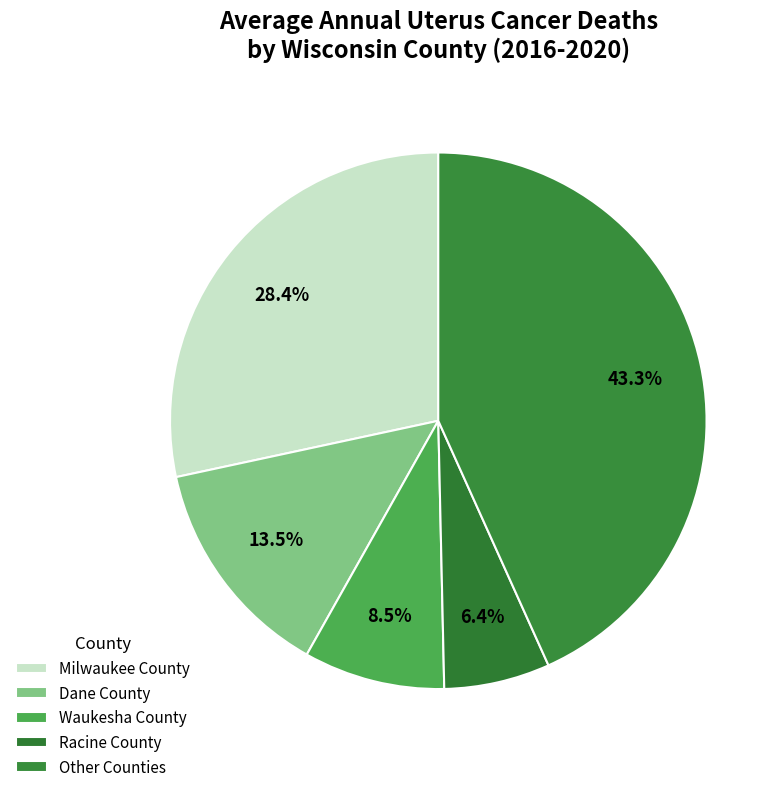

How many slices are in this pie chart?

5